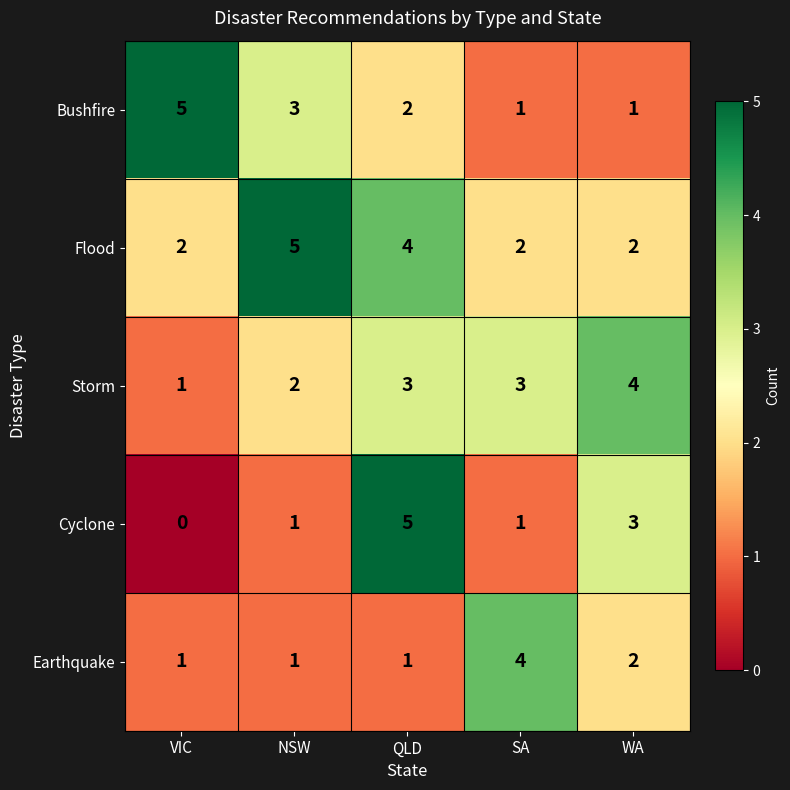

Which series has the largest total across all categories?

Flood